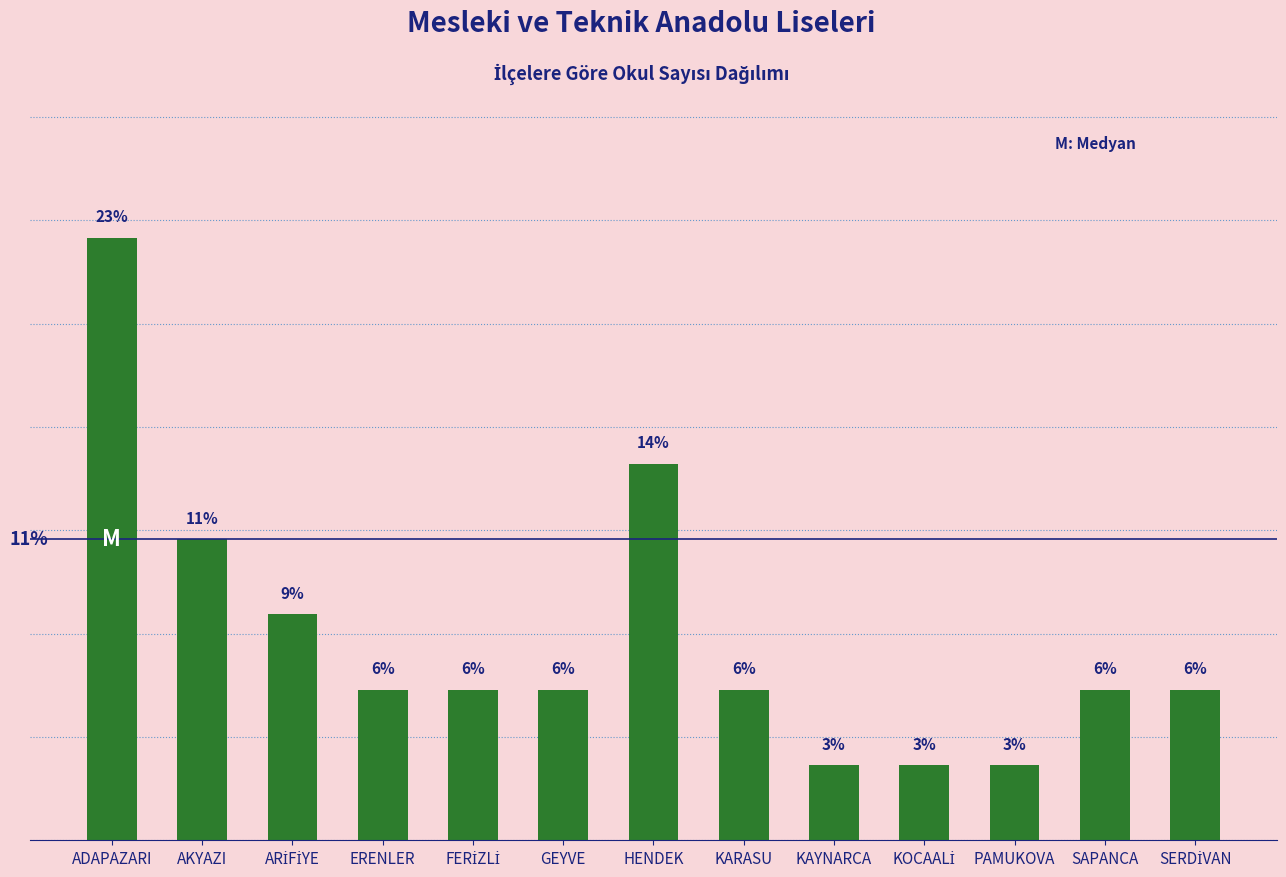

Where is the data nearest to the value 12?

AKYAZI